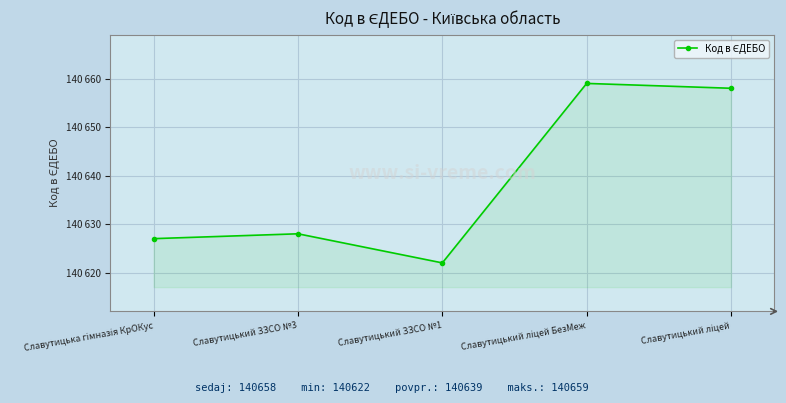

Does the chart display data point markers on the line(s)?

Yes